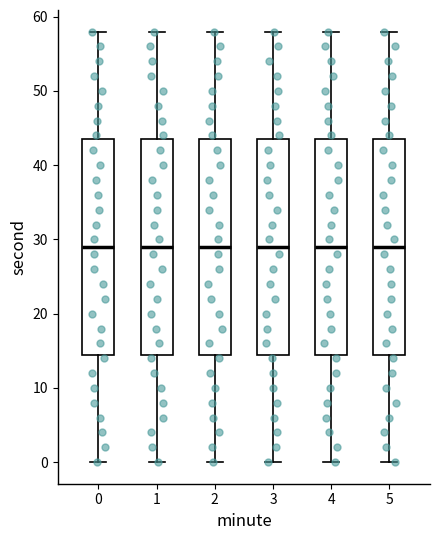

Reading left to right, transcribe this box plot: for each box, give where its median line is, the range the box spans, and where its two whiskers end, as read against the y-axis. The values are not printed on the chart, so give them approximately, as read against the axis.

0: median 29, box 15 to 44, whiskers 0 to 58
1: median 29, box 15 to 44, whiskers 0 to 58
2: median 29, box 15 to 44, whiskers 0 to 58
3: median 29, box 15 to 44, whiskers 0 to 58
4: median 29, box 15 to 44, whiskers 0 to 58
5: median 29, box 15 to 44, whiskers 0 to 58